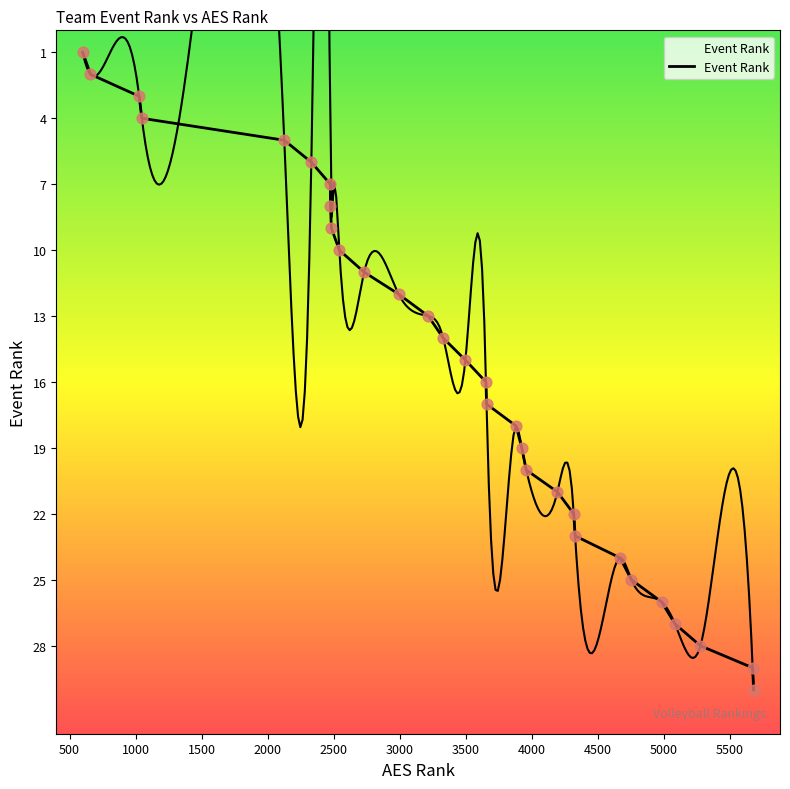

What is the change in value from 3654 to 3959?

+4